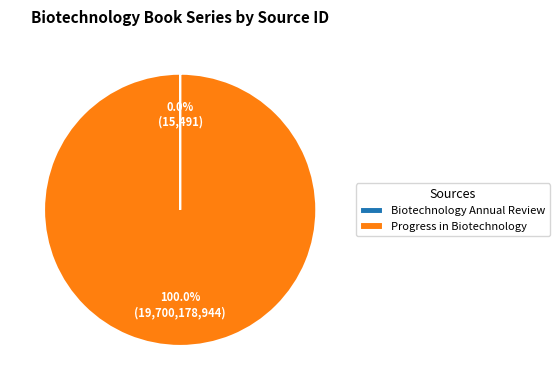

To the nearest percent, what is the average slice percentage?

50%